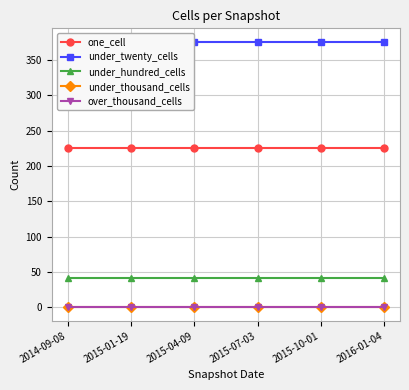

Reading right to left, what are all the values shown in this chart?

one_cell: 226	226	226	226	226	226
under_twenty_cells: 376	376	376	376	376	376
under_hundred_cells: 42	42	42	42	42	42
under_thousand_cells: 0	0	0	0	0	0
over_thousand_cells: 0	0	0	0	0	0